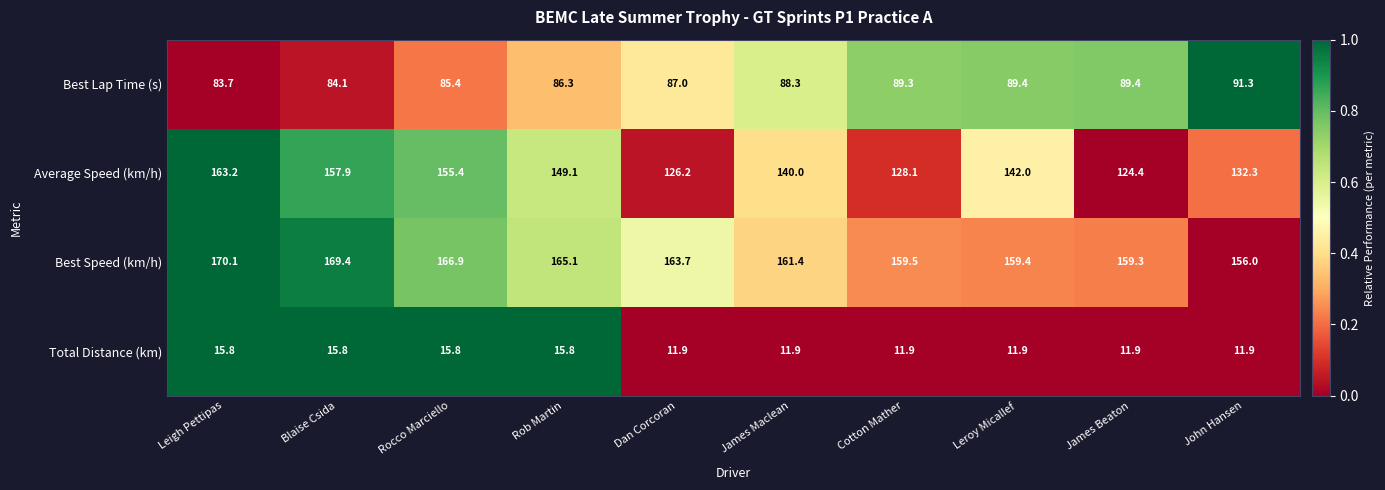

What is the average value of the Best Lap Time (s) series?

87.4